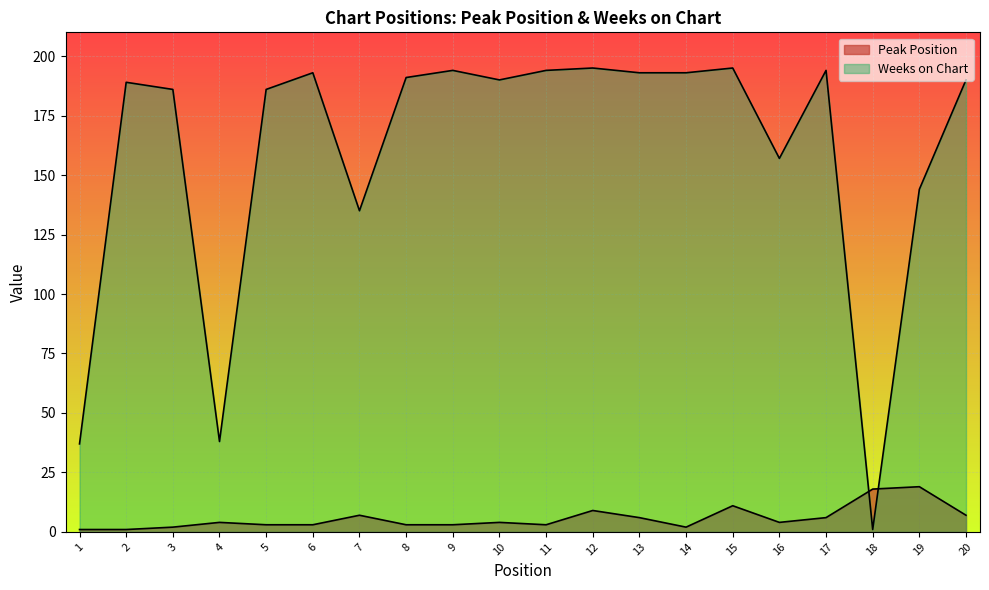

Which label corresponds to the smallest value in the chart?

1